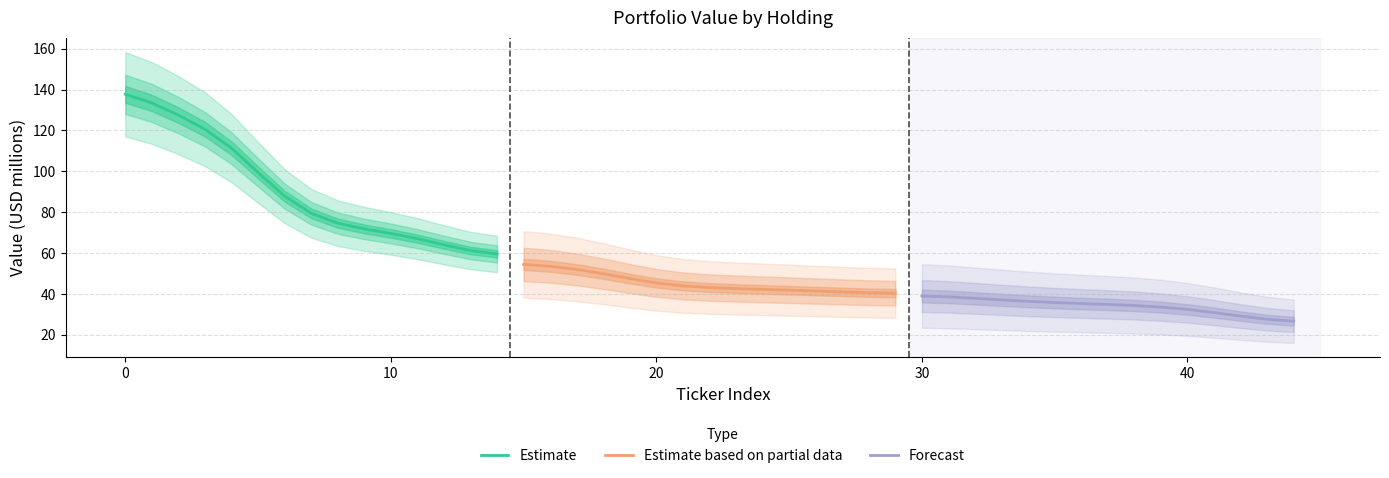

Does the chart have visible grid lines?

Yes